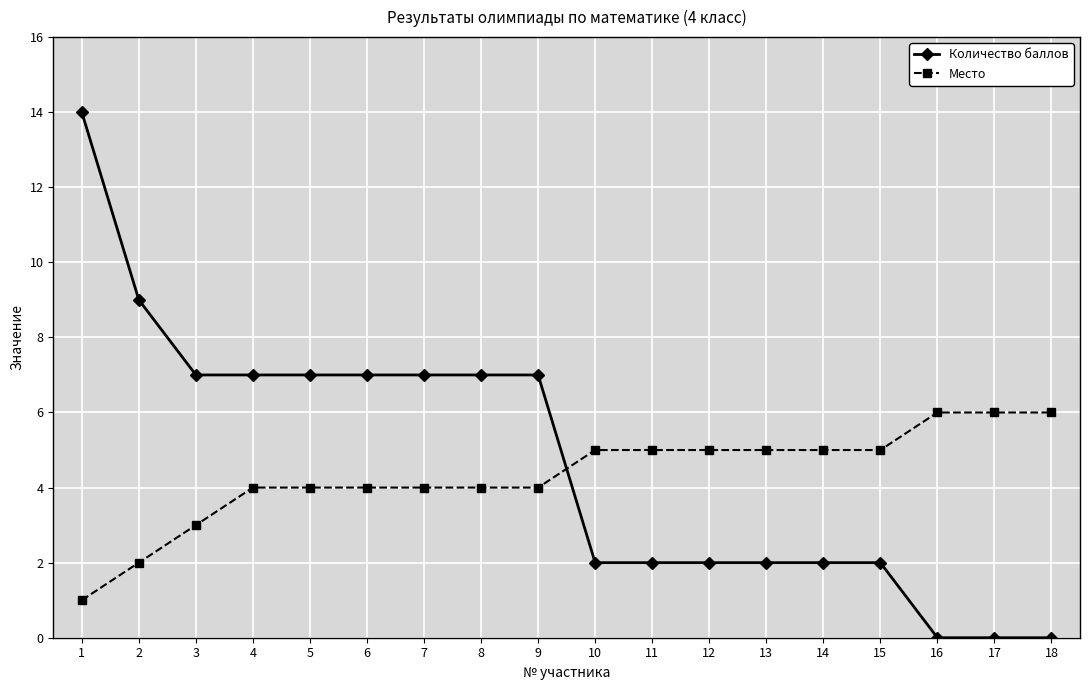

Rank the series by their average value, from highest to lowest.

Количество баллов, Место